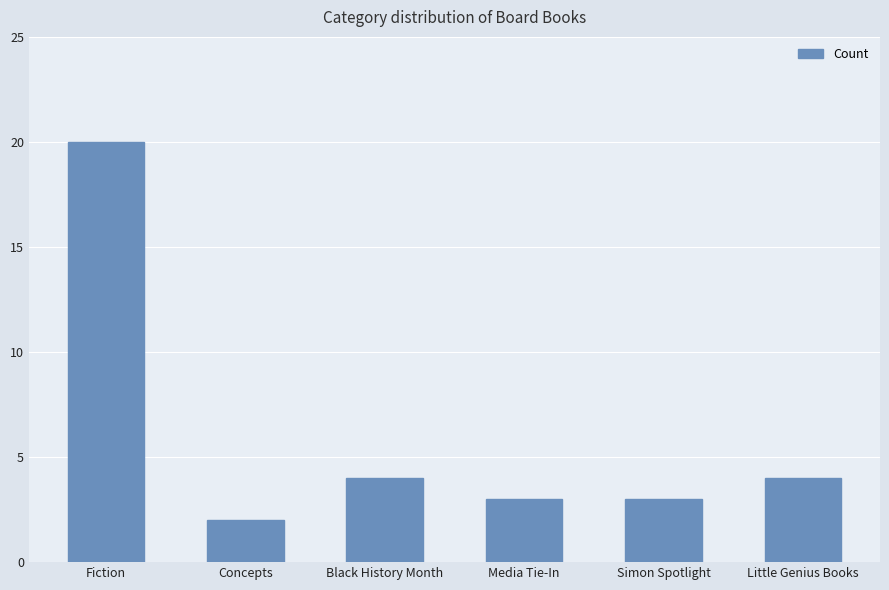

The value at Little Genius Books is 4. True or false?

True